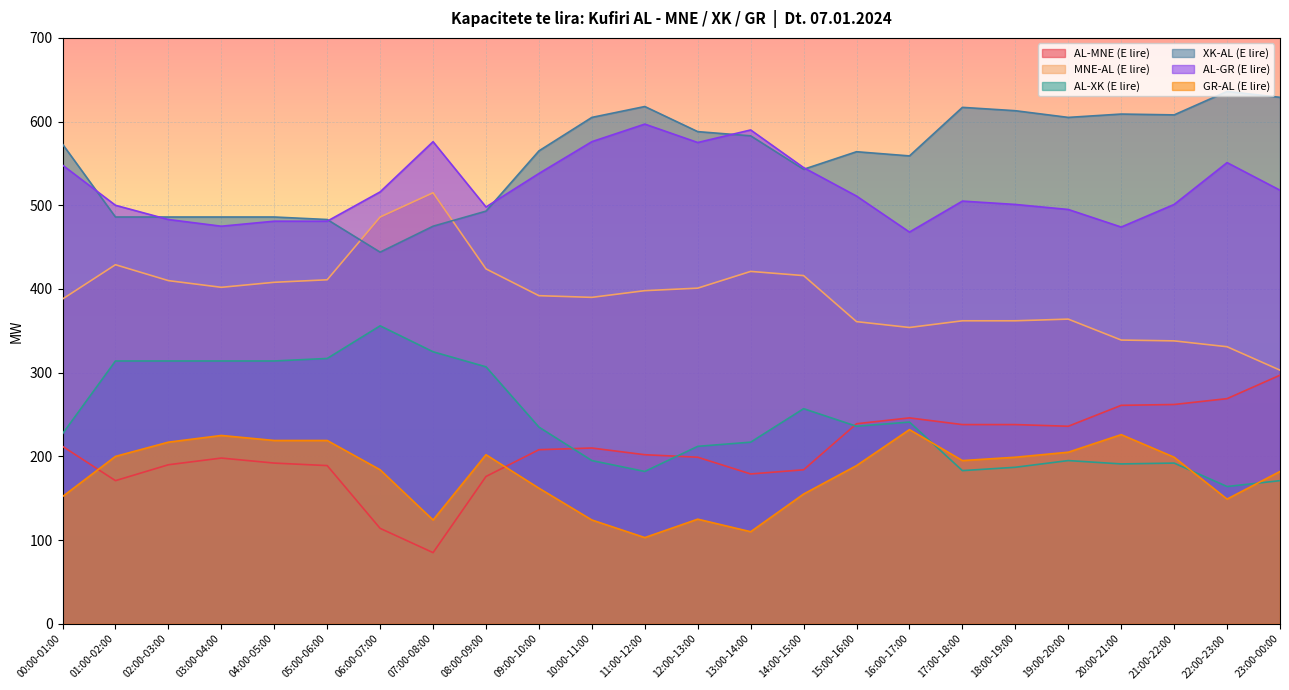

How many interior local valleys does the XK-AL (E lire) series have?

5